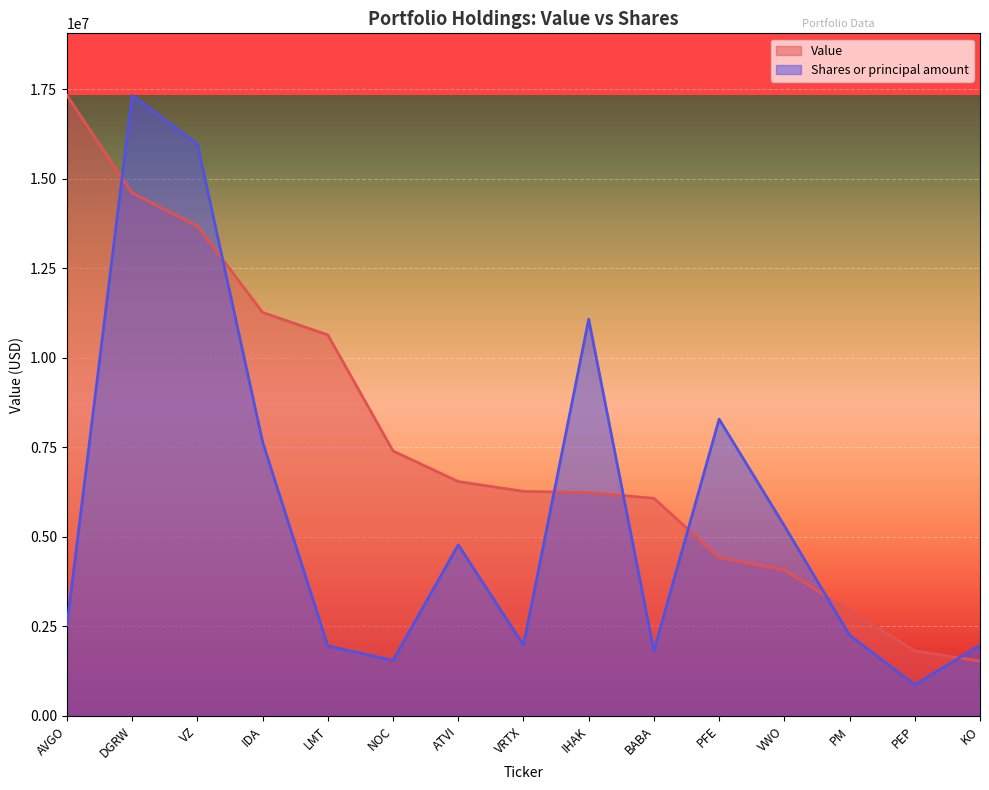

Which label corresponds to the largest value in the chart?

AVGO